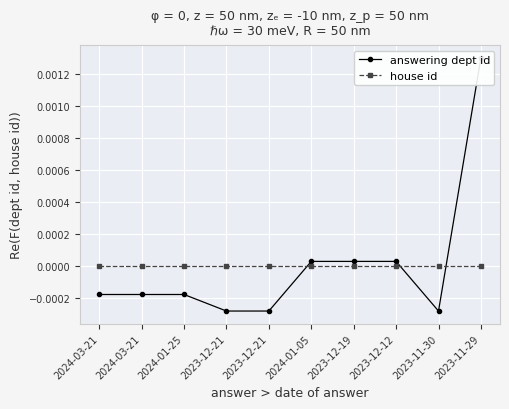

In answering dept id, how many points are lower than both neighbors (excluding endpoints)?

1